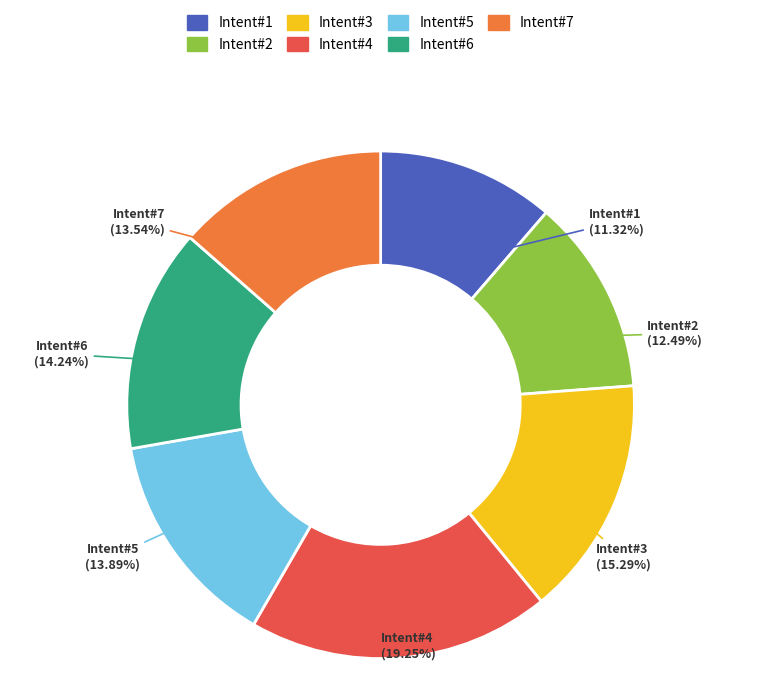

Does Intent#3 account for over 50% of the chart?

No